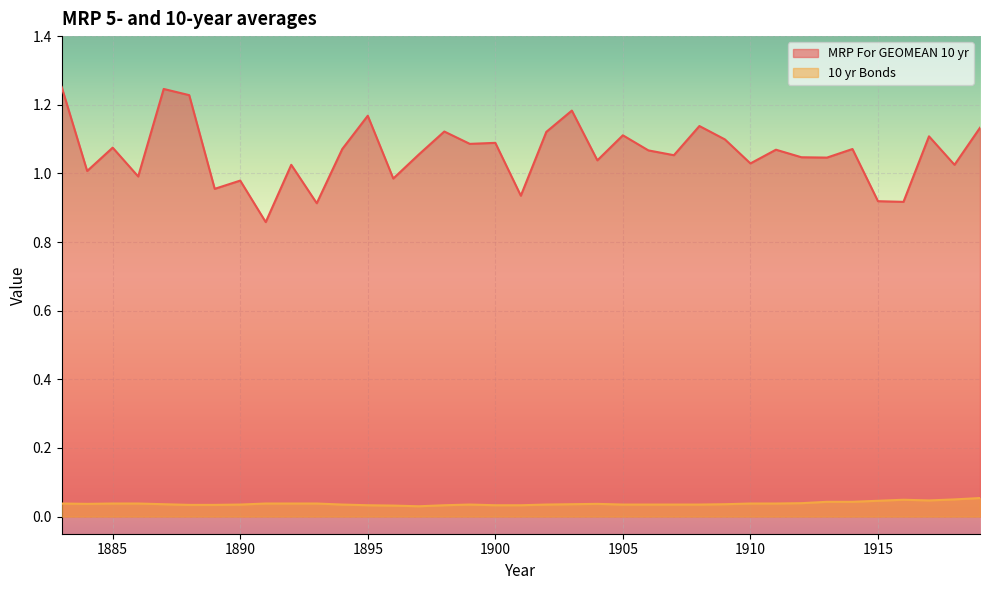

In 10 yr Bonds, how many points are higher than both neighbors (excluding endpoints)?

3